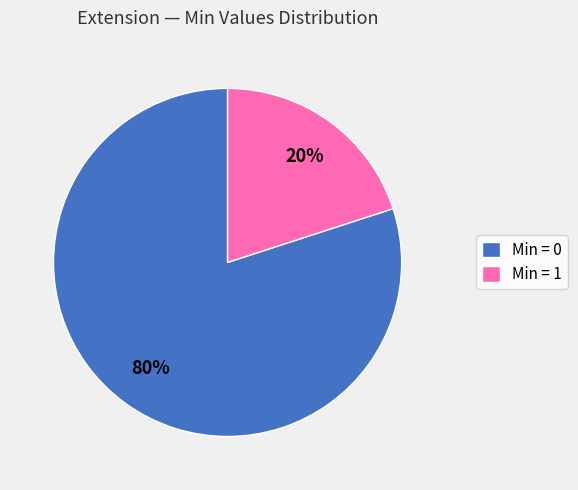

To the nearest percent, what is the average slice percentage?

50%